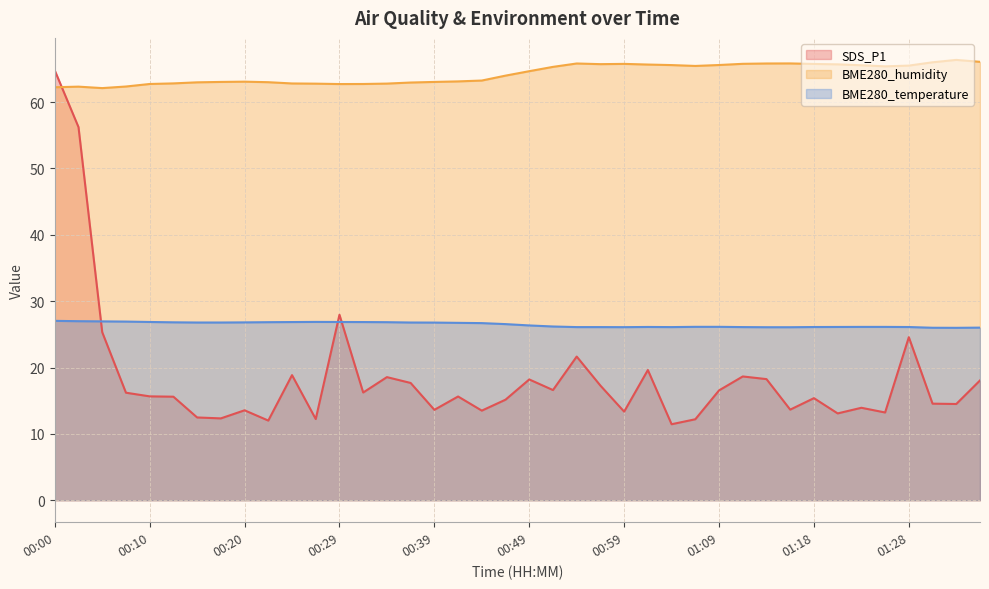

What is the maximum value shown in the chart?

66.4